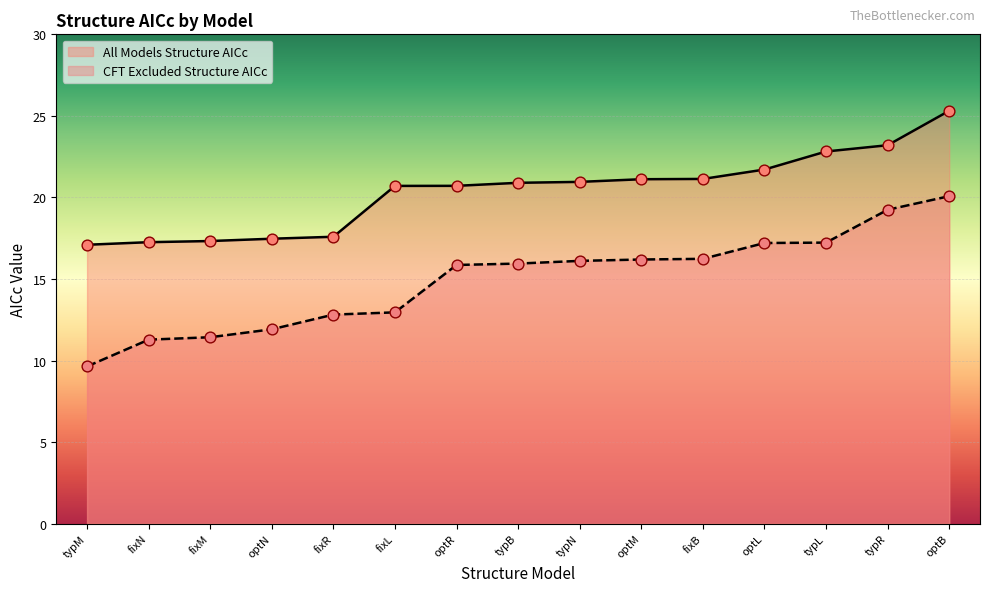

Is the value of All Models Structure AICc at fixB greater than the value of CFT Excluded Structure AICc at optR?

Yes